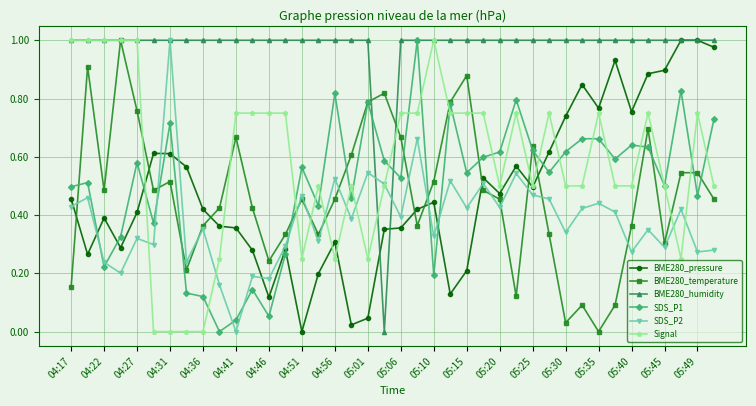

True or false: BME280_humidity and SDS_P2 cross at least once.

True